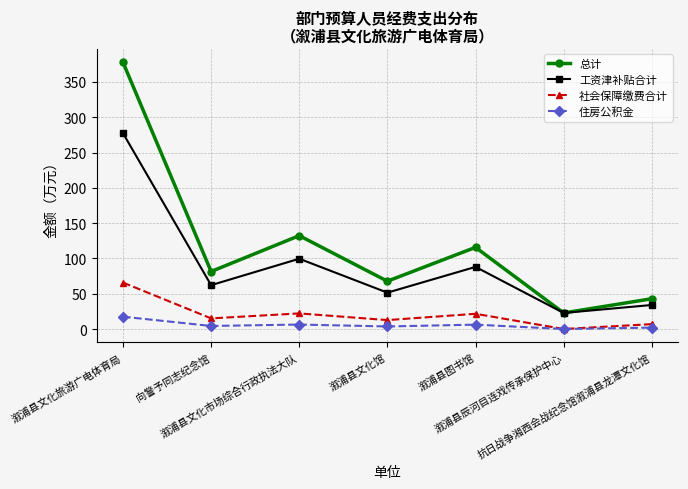

At which label does 工资津补贴合计 reach its peak?

溆浦县文化旅游广电体育局